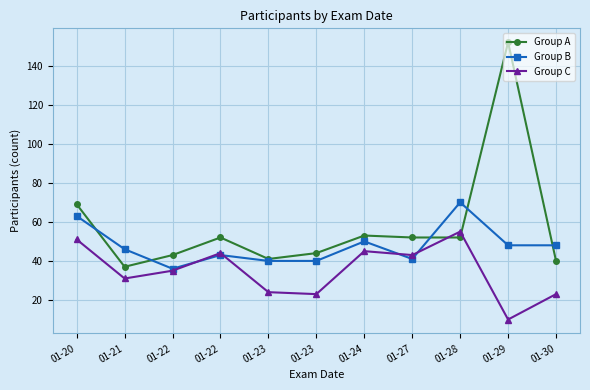

How many lines are shown in the chart?

3